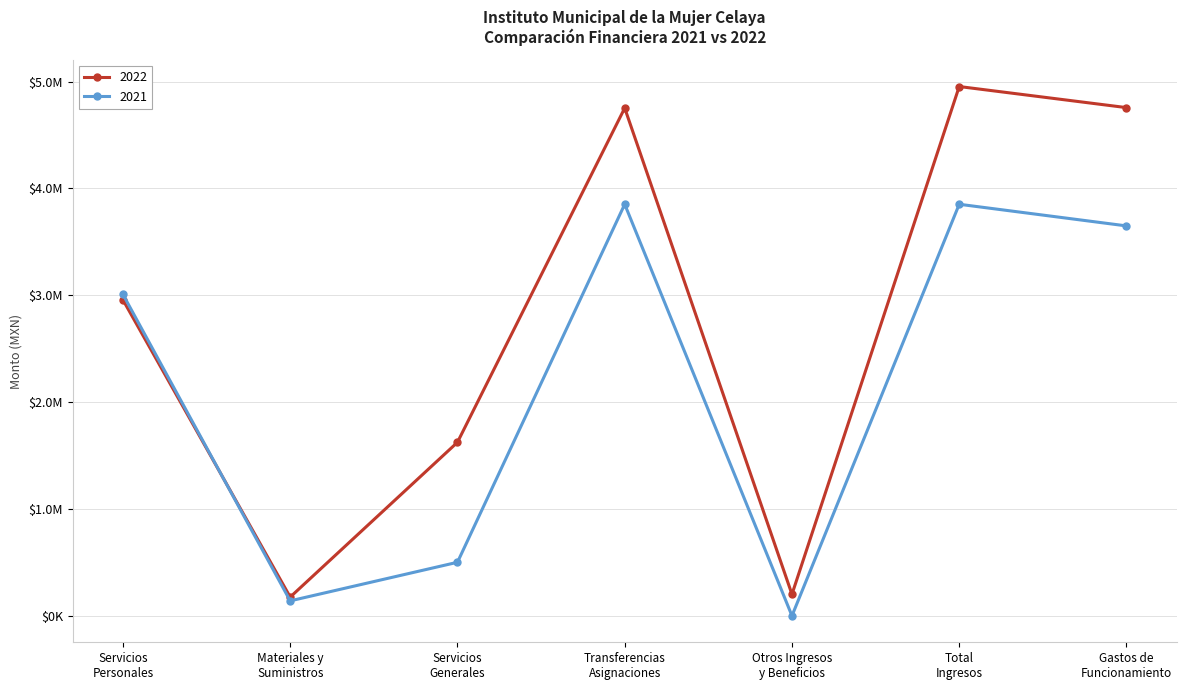

What is the difference between the maximum and second lowest values in the 2021 series?

3711603.8